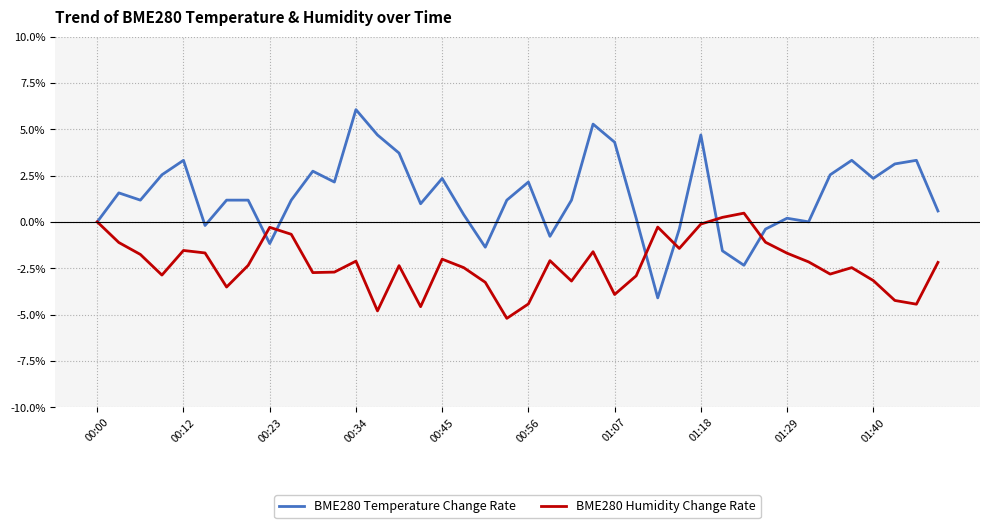

Rank the series by their maximum value, from highest to lowest.

BME280 Temperature Change Rate, BME280 Humidity Change Rate